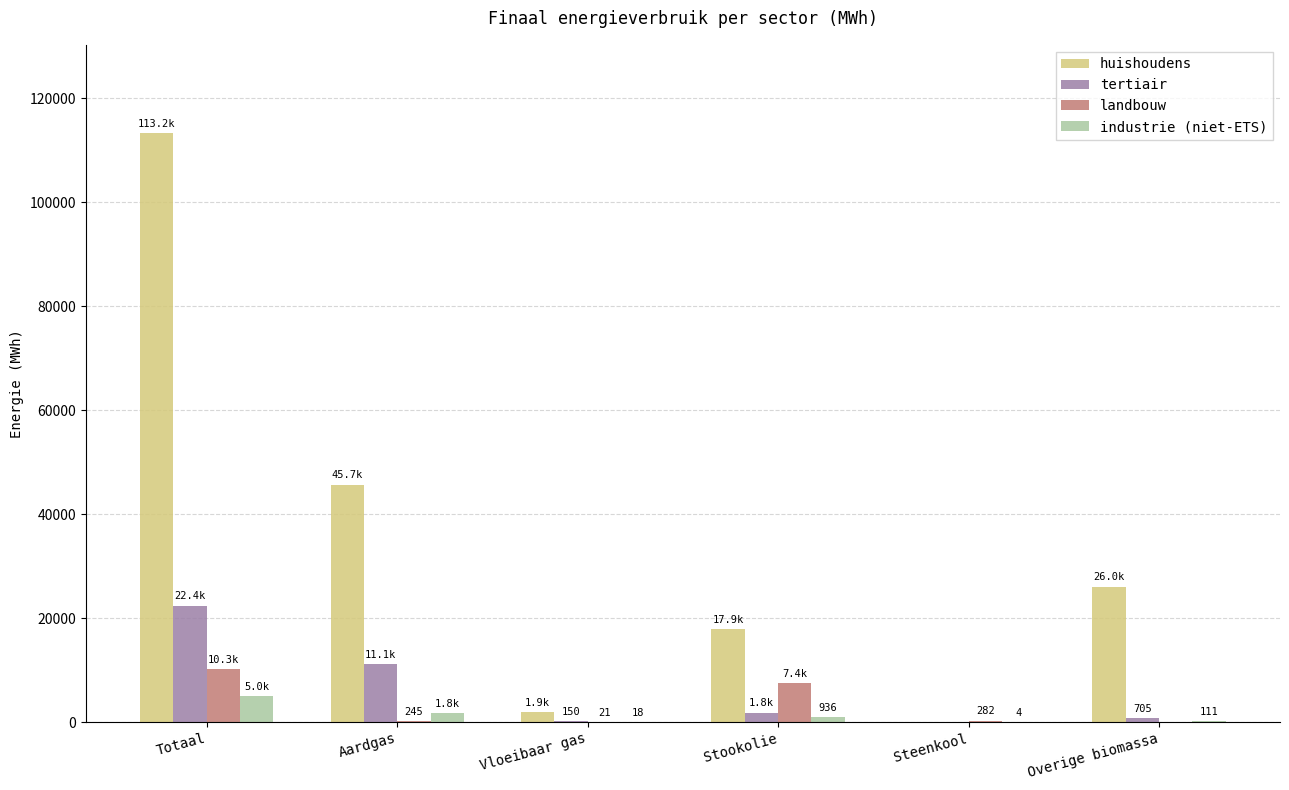

What value does the landbouw series have at Vloeibaar gas?

21.5